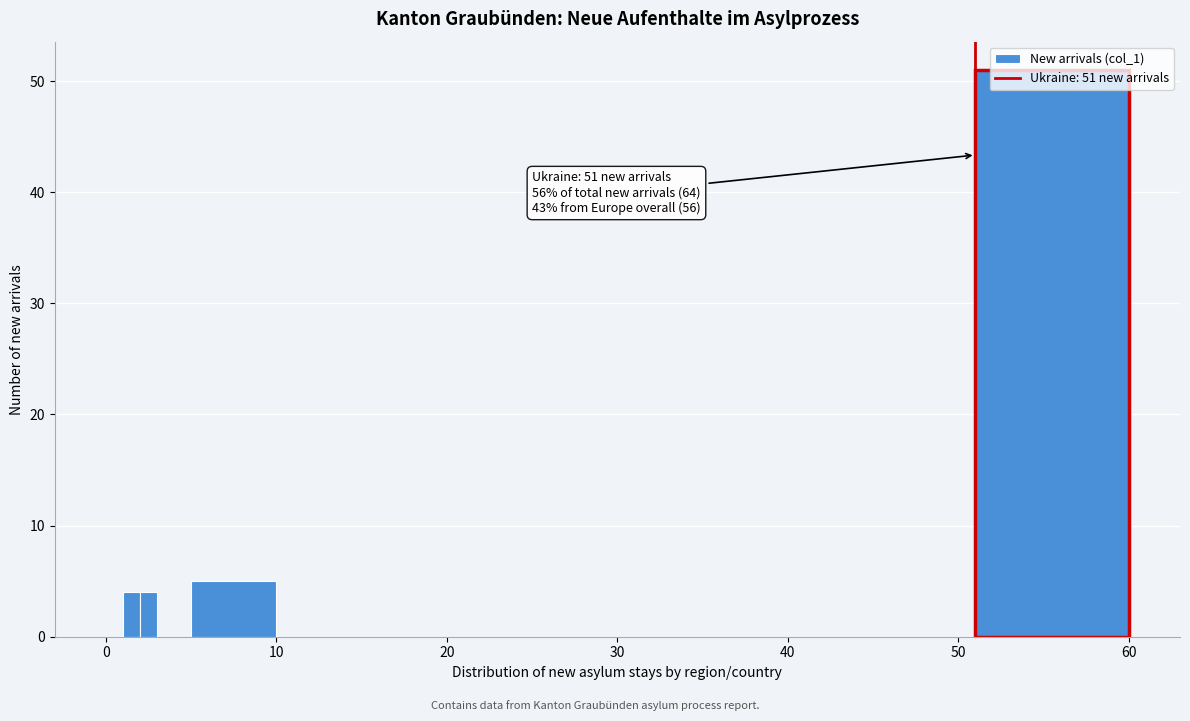

Around what value on the x-axis is the tallest bar? Give the approximate position of its centre, as read against the axis.

56